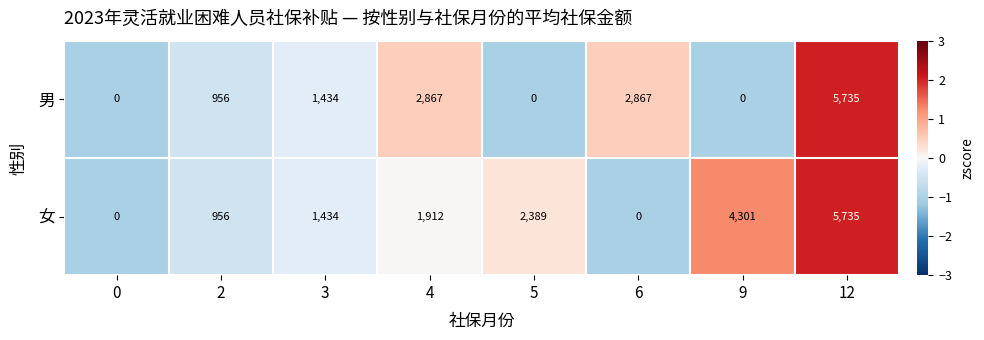

Rank the series by their average value, from lowest to highest.

男, 女